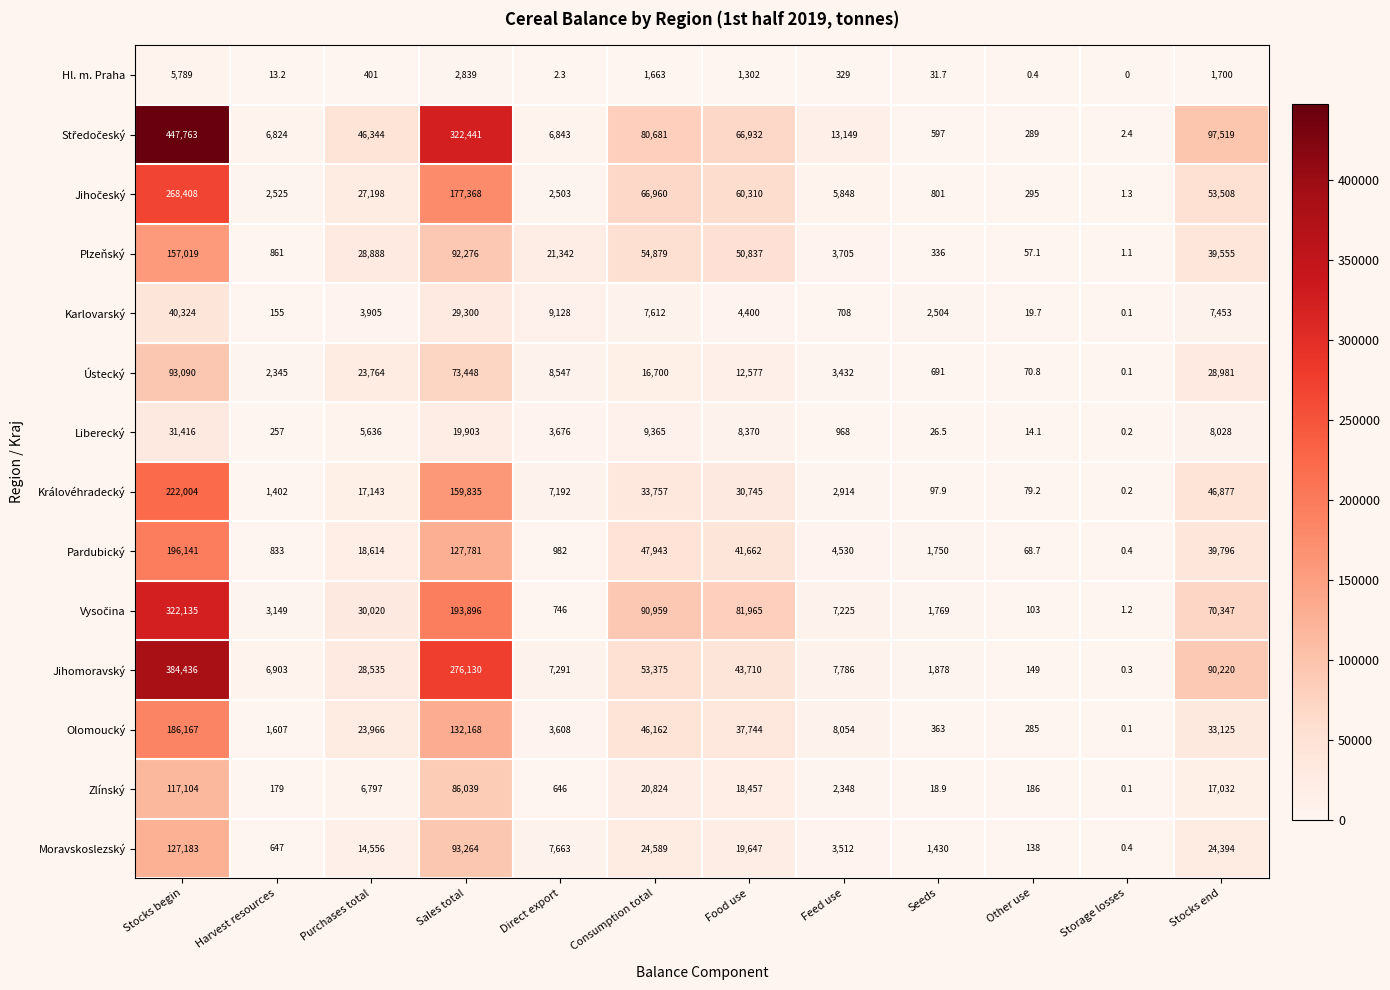

What is the average value of the Liberecký series?

7305.0